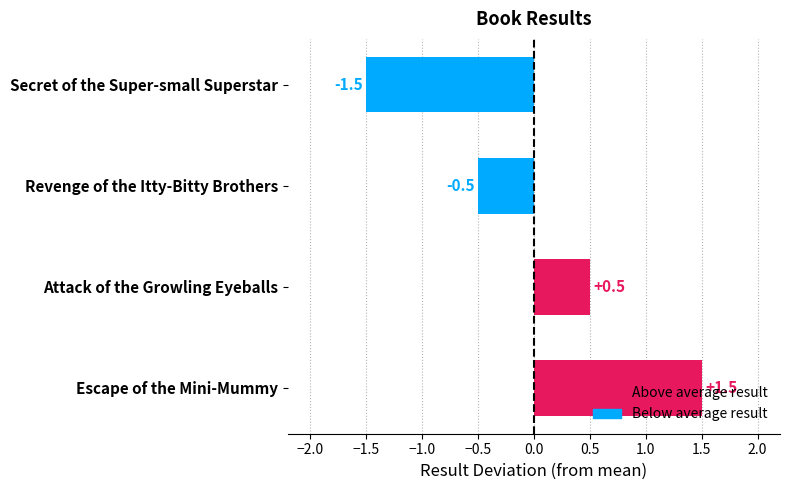

Which has a higher value, Attack of the Growling Eyeballs or Revenge of the Itty-Bitty Brothers?

Attack of the Growling Eyeballs